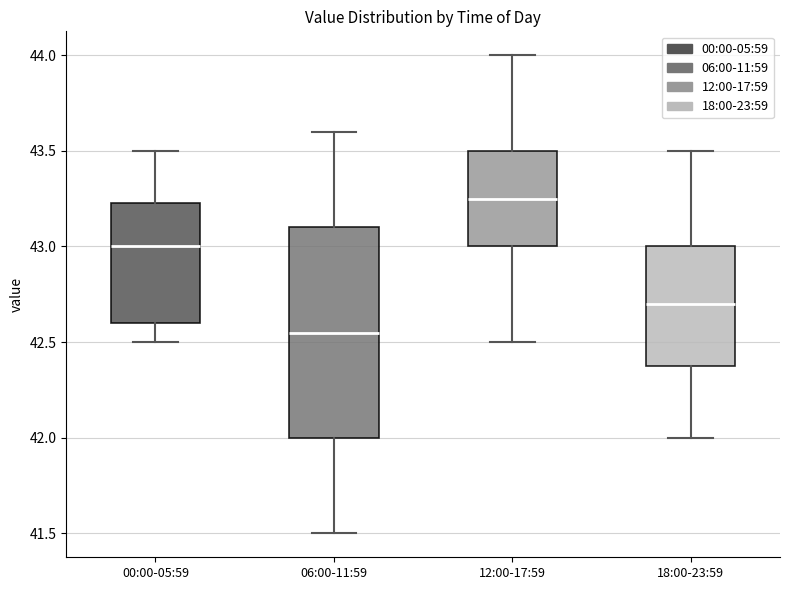

Reading left to right, transcribe this box plot: for each box, give where its median line is, the range the box spans, and where its two whiskers end, as read against the y-axis. The values are not printed on the chart, so give them approximately, as read against the axis.

00:00-05:59: median 43.00, box 42.60 to 43.25, whiskers 42.50 to 43.50
06:00-11:59: median 42.55, box 42.00 to 43.10, whiskers 41.50 to 43.60
12:00-17:59: median 43.25, box 43.00 to 43.50, whiskers 42.50 to 44.00
18:00-23:59: median 42.70, box 42.40 to 43.00, whiskers 42.00 to 43.50